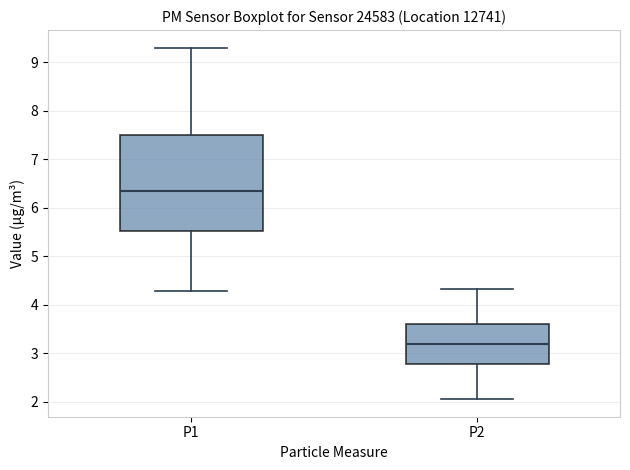

Which box has the lowest median line?

P2